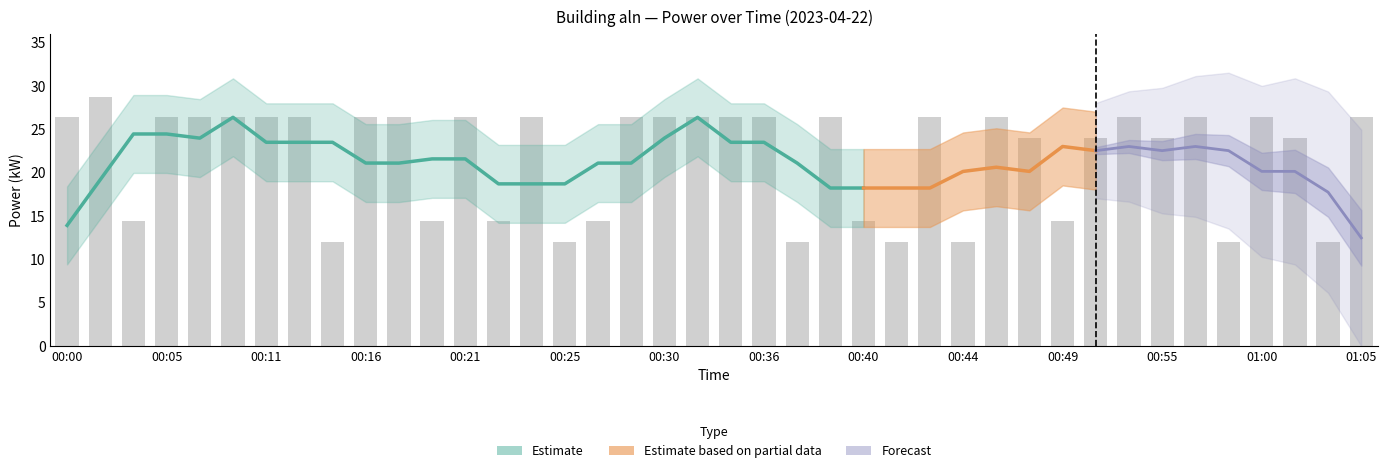

Reading left to right, transcribe all the data shown in this chart.

00:00=26.4	00:02=28.8	00:03=14.4	00:05=26.4	00:07=26.4	00:09=26.4	00:11=26.4	00:13=26.4	00:14=12.0	00:16=26.4	00:18=26.4	00:19=14.4	00:21=26.4	00:22=14.4	00:24=26.4	00:25=12.0	00:26=14.4	00:28=26.4	00:30=26.4	00:32=26.4	00:34=26.4	00:36=26.4	00:37=12.0	00:39=26.4	00:40=14.4	00:41=12.0	00:43=26.4	00:44=12.0	00:46=26.4	00:48=24.0	00:49=14.4	00:51=24.0	00:53=26.4	00:55=24.0	00:57=26.4	00:58=12.0	01:00=26.4	01:02=24.0	01:03=12.0	01:05=26.4